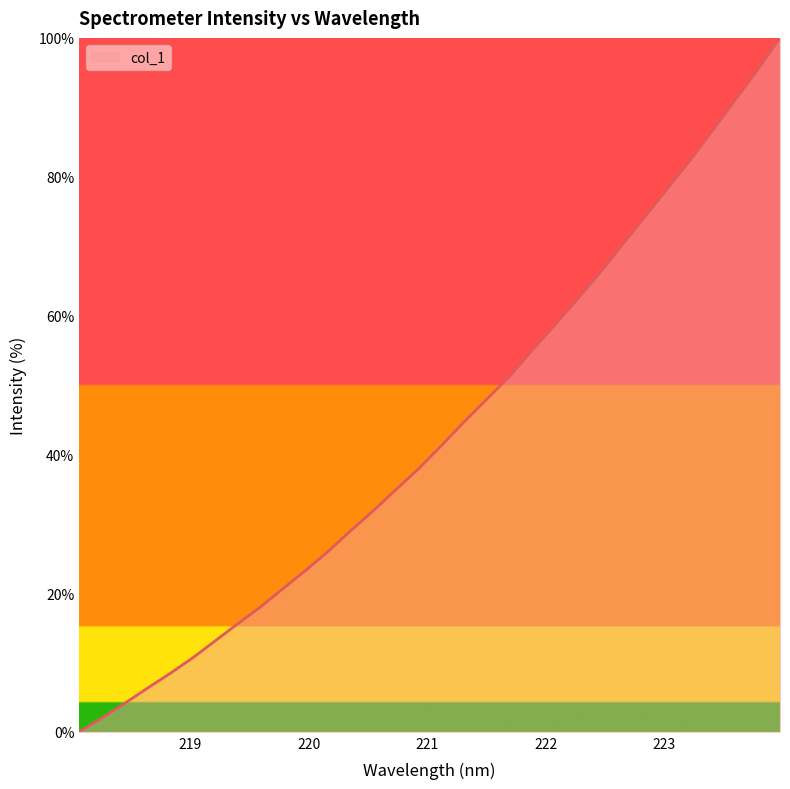

What is the maximum value shown in the chart?

100.0